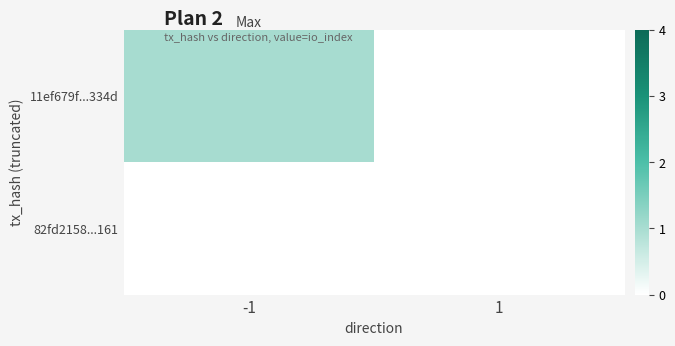

At which category is the sum across all series the highest?

-1